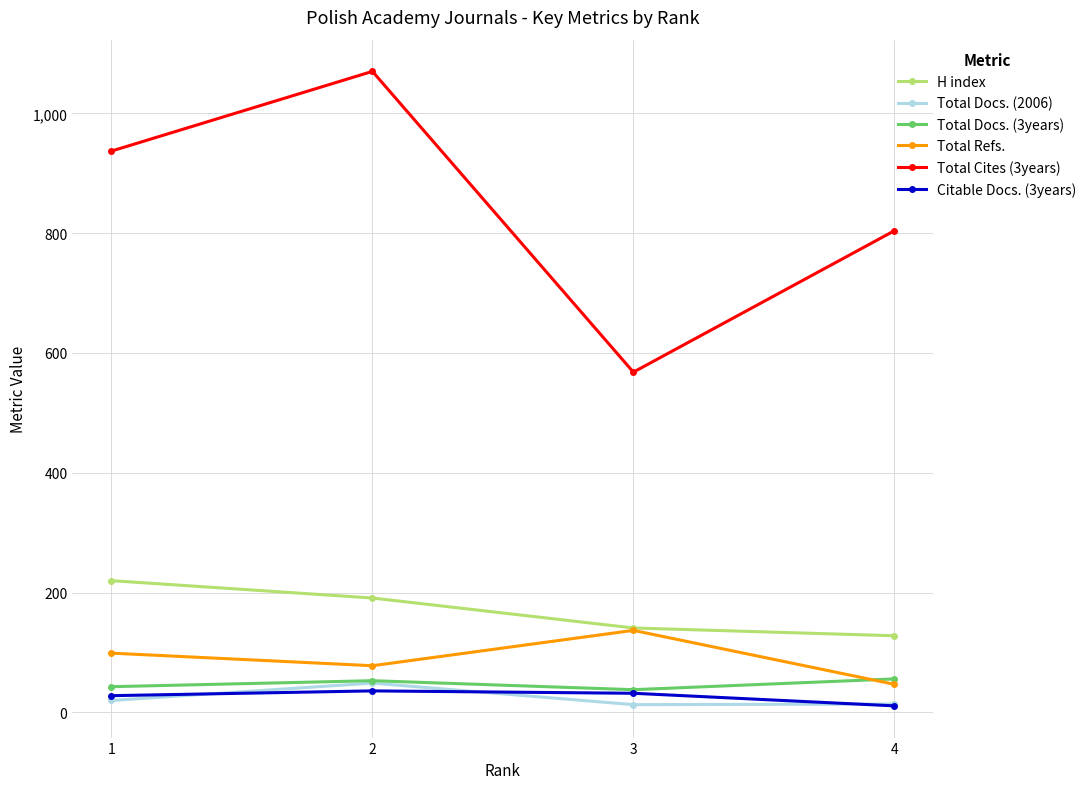

What is the average value of the Total Docs. (3years) series?

48